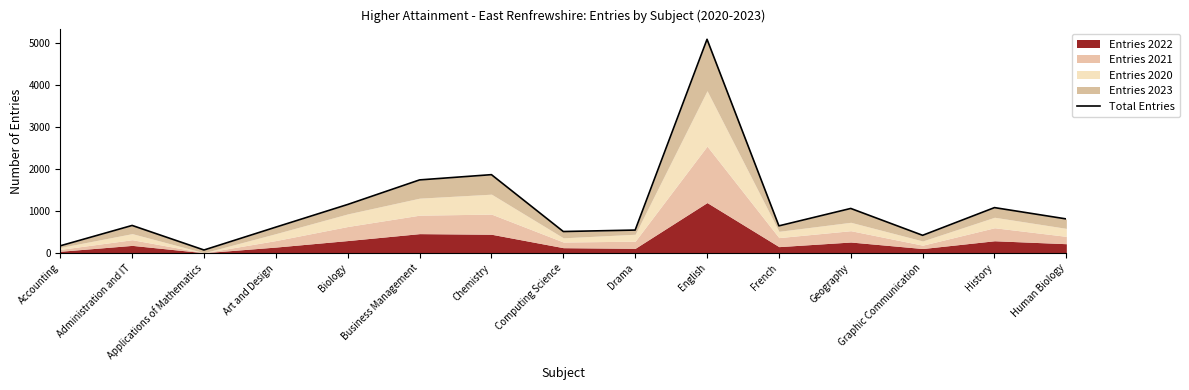

What is the sum of the values at Administration and IT and Art and Design?

1280